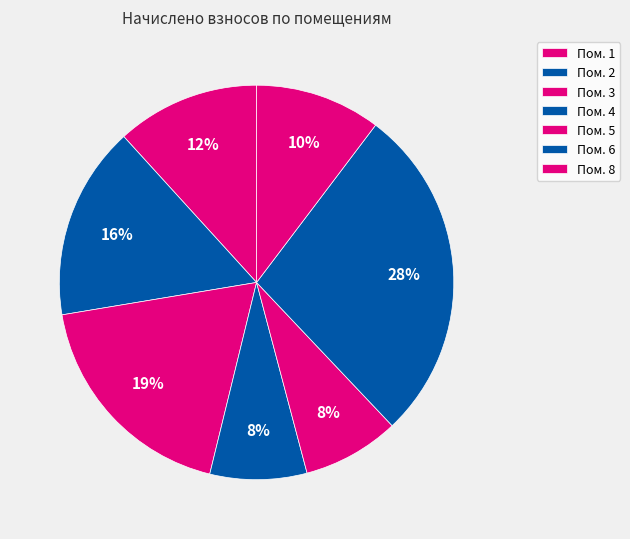

How many slices are in this pie chart?

7